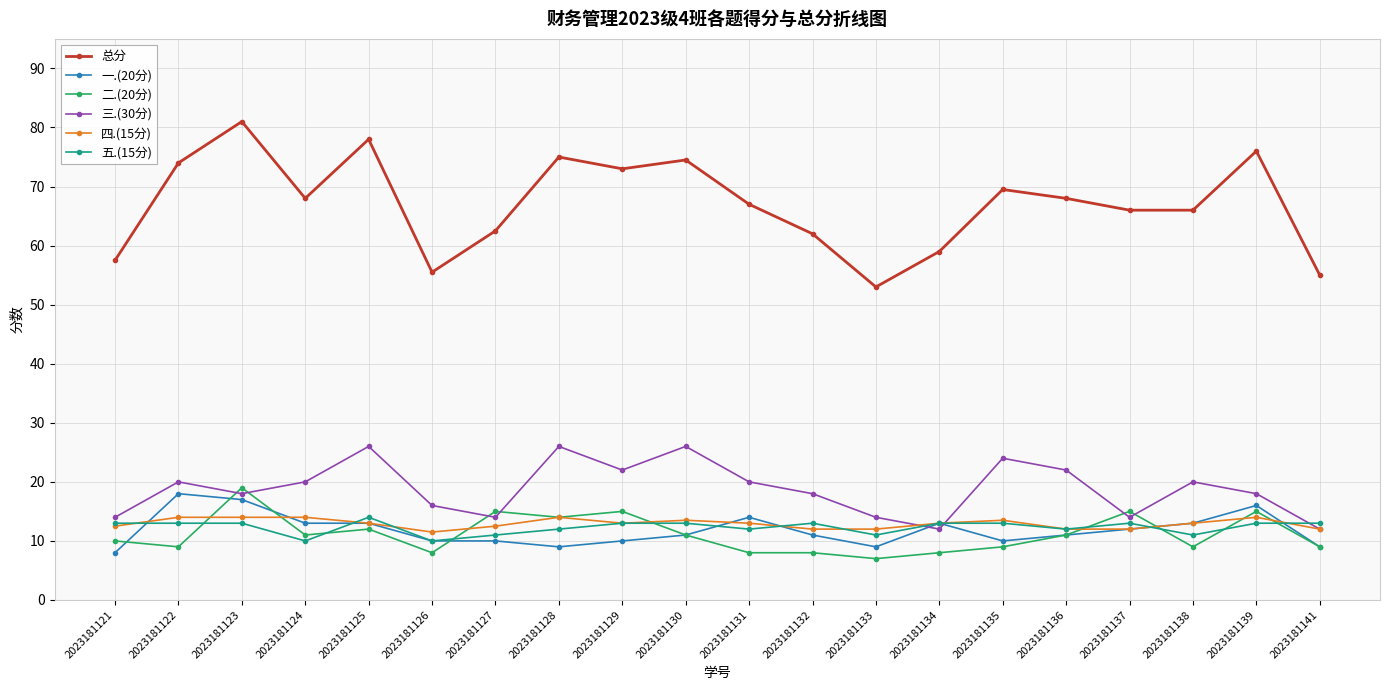

What is the value of the 总分 point at the 4th from the left?

68.0